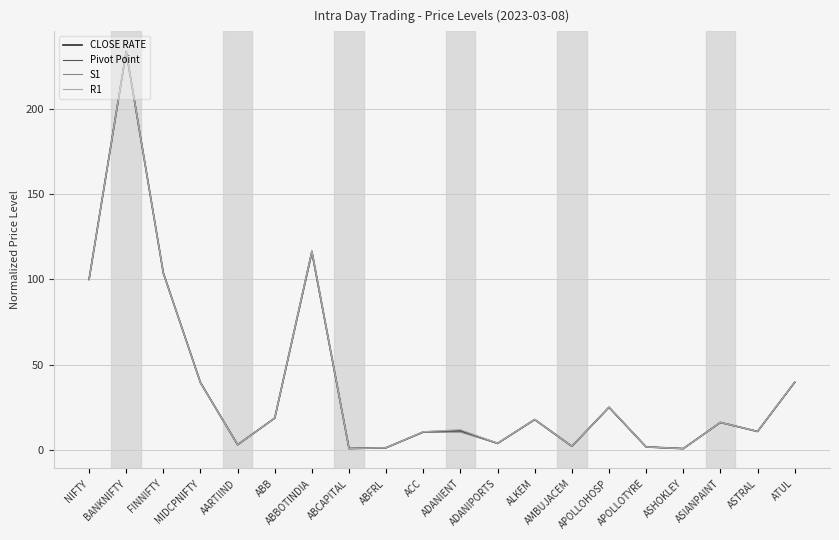

What is the greatest value displayed?

233.8